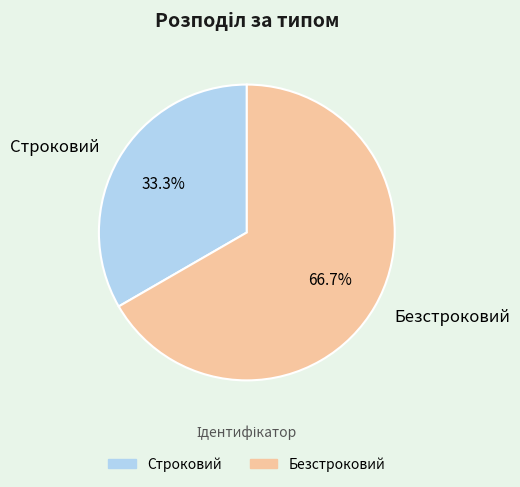

How many slices are in this pie chart?

2